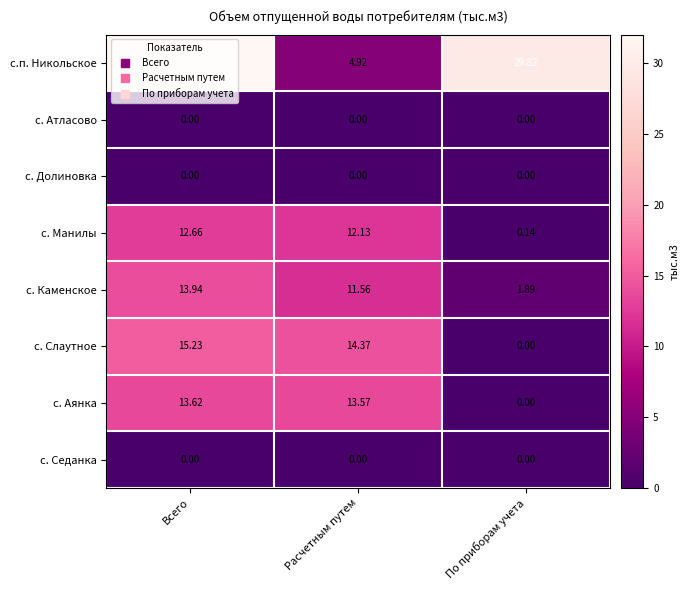

Which category has the highest value across all series?

Всего